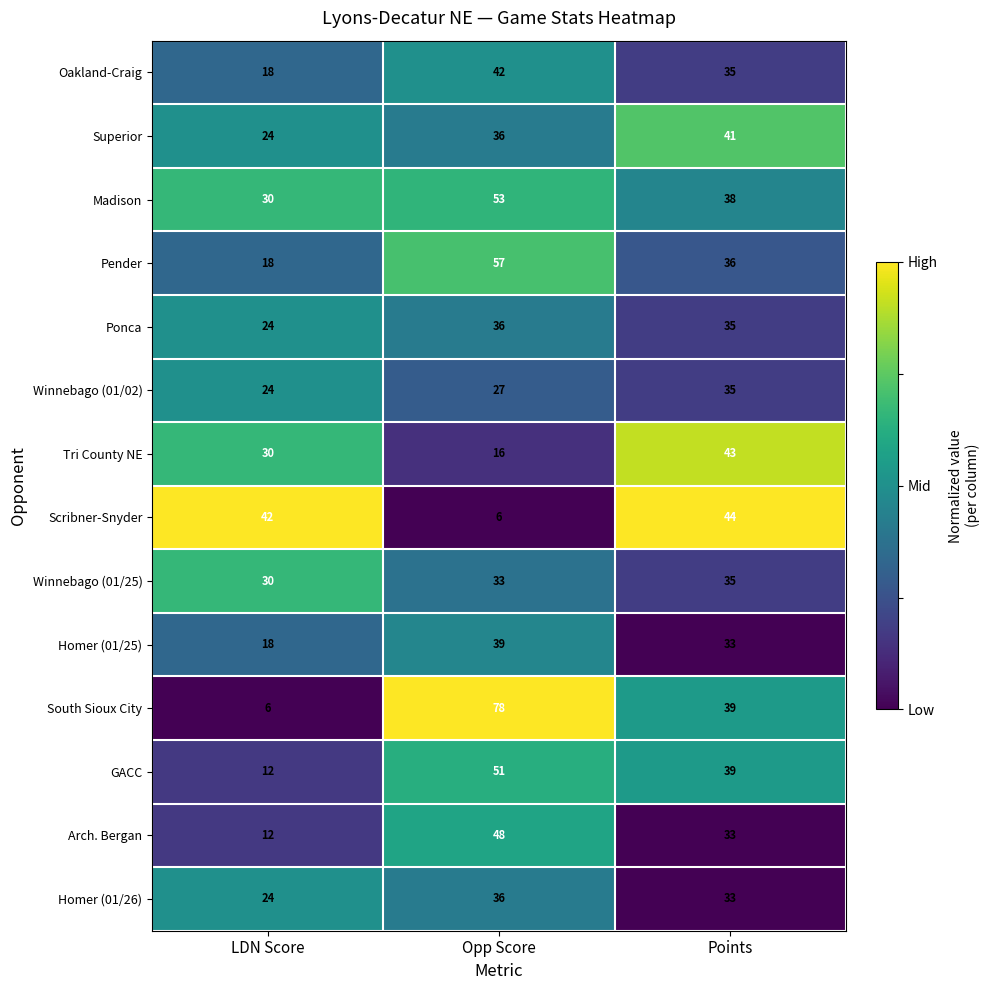

Which series has the largest range (max minus min)?

South Sioux City